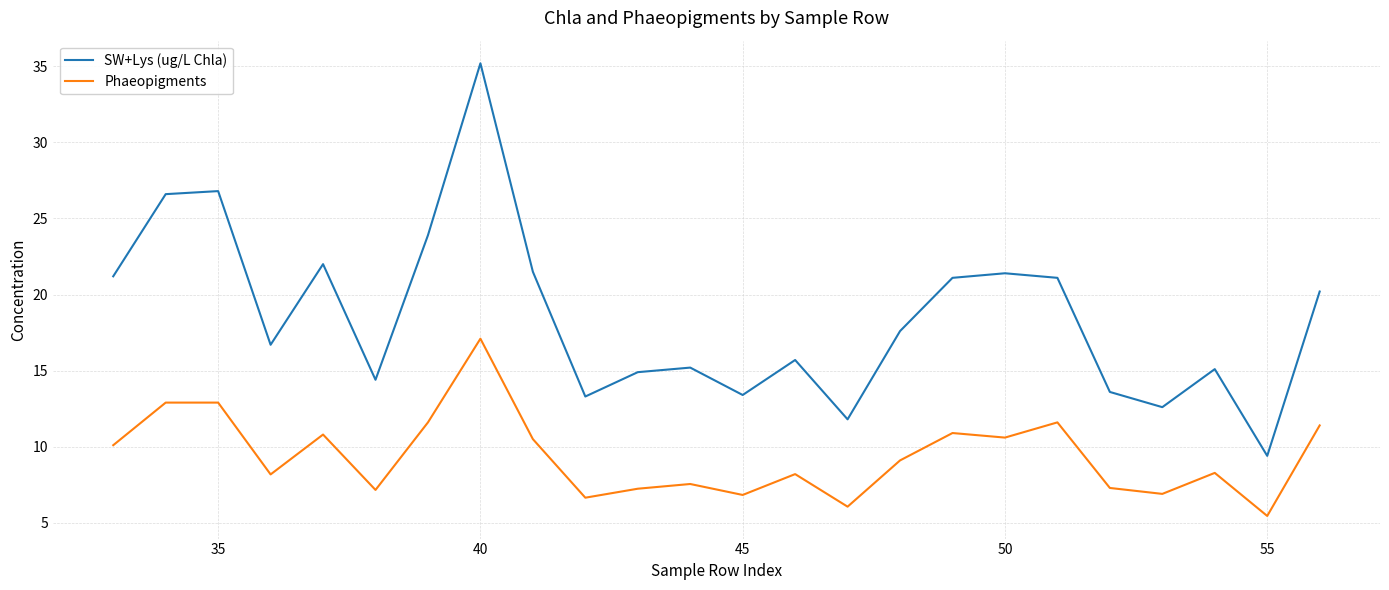

Rank the series by their average value, from highest to lowest.

SW+Lys (ug/L Chla), Phaeopigments